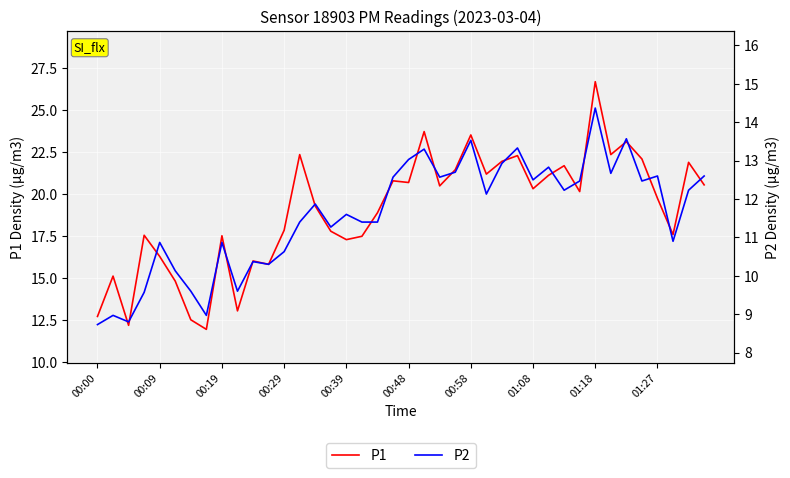

Reading left to right, what are all the values shown in this chart?

P1: 12.7	15.1	12.2	17.5	16.3	14.8	12.5	11.9	17.5	13.0	16.0	15.8	17.8	22.3	19.3	17.8	17.3	17.5	18.9	20.8	20.7	23.7	20.5	21.4	23.5	21.2	21.9	22.3	20.3	21.1	21.7	20.1	26.7	22.3	23.1	22.1	19.7	17.6	21.9	20.5
P2: 8.7	9.0	8.8	9.6	10.9	10.1	9.6	9.0	10.9	9.6	10.4	10.3	10.6	11.4	11.9	11.3	11.6	11.4	11.4	12.6	13.0	13.3	12.6	12.7	13.5	12.1	12.9	13.3	12.5	12.8	12.2	12.5	14.4	12.7	13.6	12.5	12.6	10.9	12.2	12.6